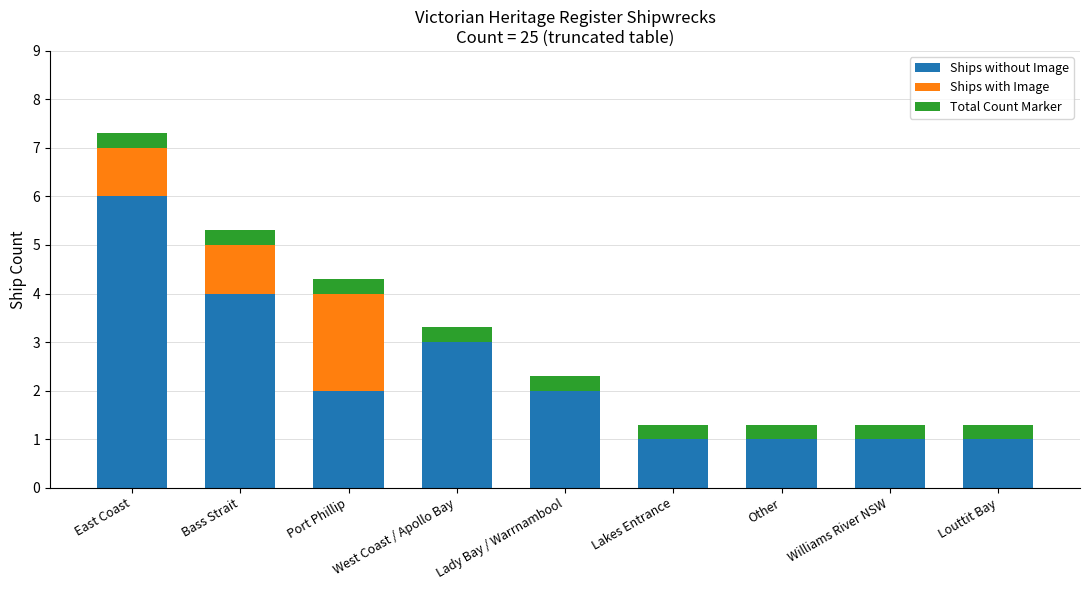

At which label does Ships without Image reach its peak?

East Coast